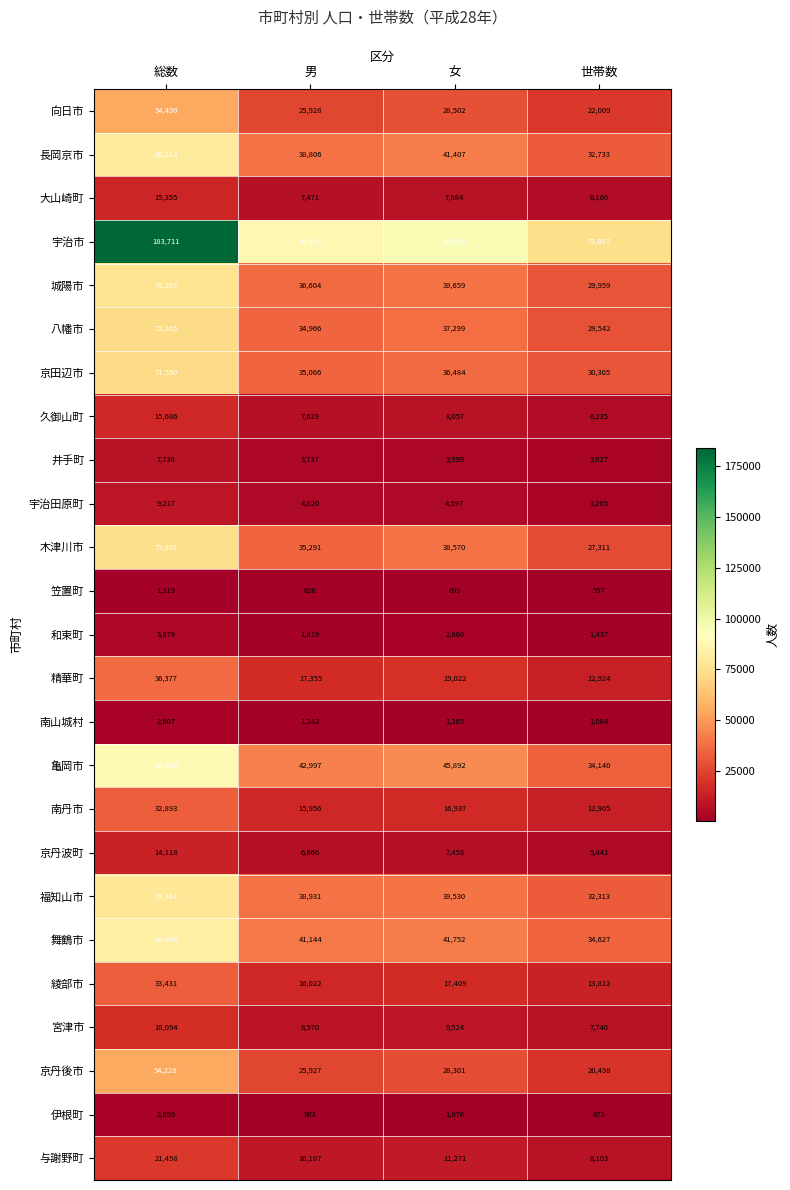

List the series in order of their peak value, lowest first.

笠置町, 伊根町, 南山城村, 和束町, 井手町, 宇治田原町, 京丹波町, 大山崎町, 久御山町, 宮津市, 与謝野町, 南丹市, 綾部市, 精華町, 京丹後市, 向日市, 京田辺市, 八幡市, 木津川市, 城陽市, 福知山市, 長岡京市, 舞鶴市, 亀岡市, 宇治市